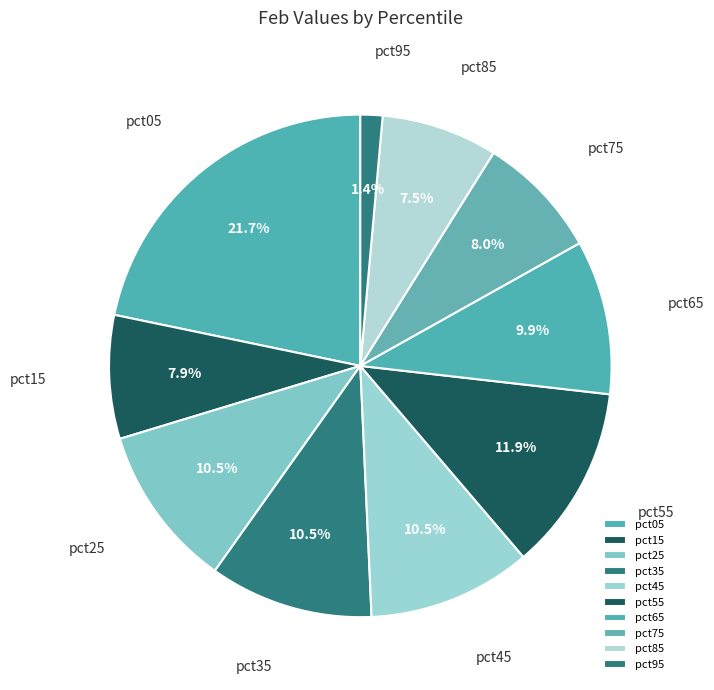

What is the smallest slice in the pie chart?

pct95